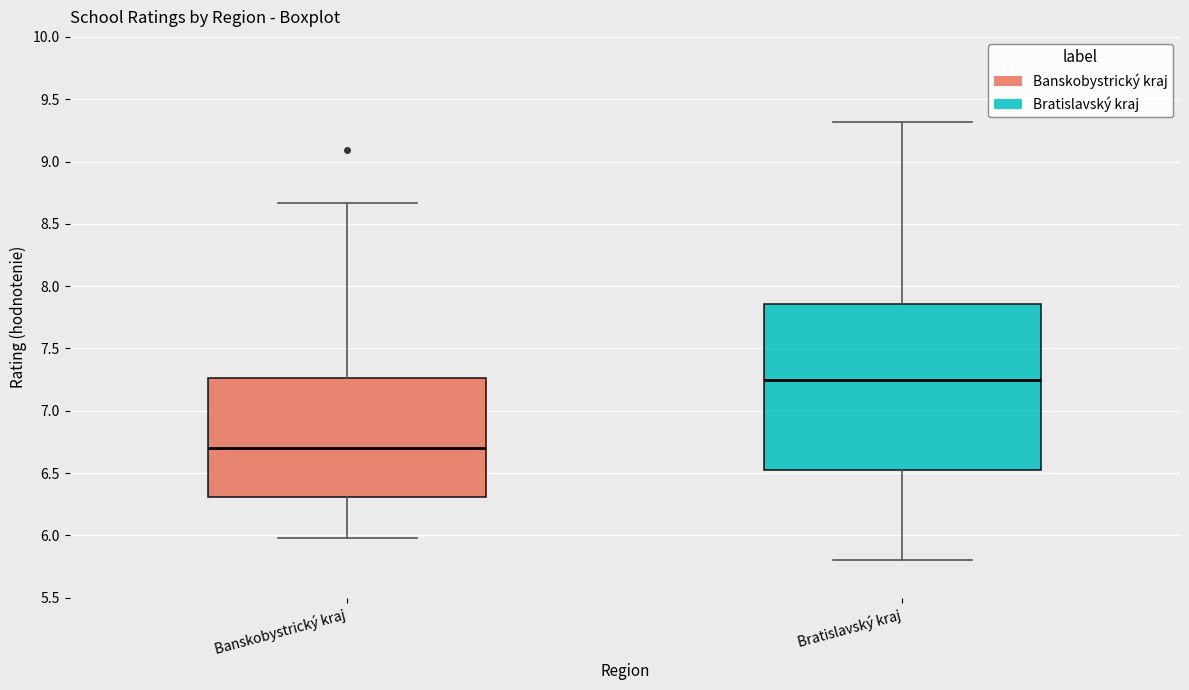

Reading left to right, read every box against the y-axis: the position of its median line, the range the box covers, and the ends of its whiskers. The values are not printed on the chart, so give them approximately, as read against the axis.

Banskobystrický kraj: median 6.70, box 6.30 to 7.25, whiskers 6.00 to 8.65
Bratislavský kraj: median 7.25, box 6.55 to 7.85, whiskers 5.80 to 9.30